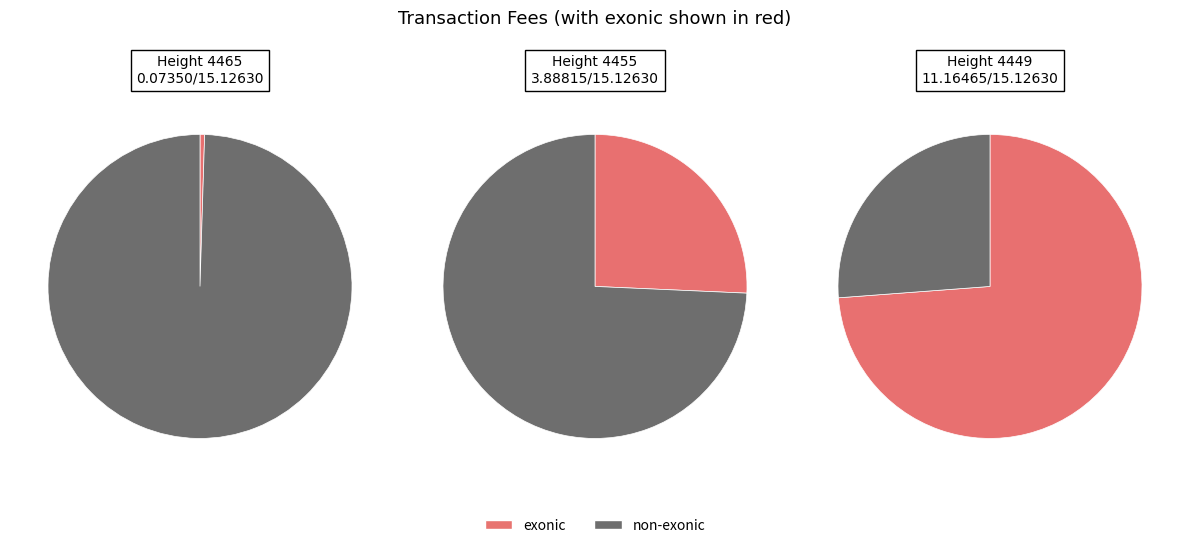

What percentage is NOT represented by 4465?

99.5%